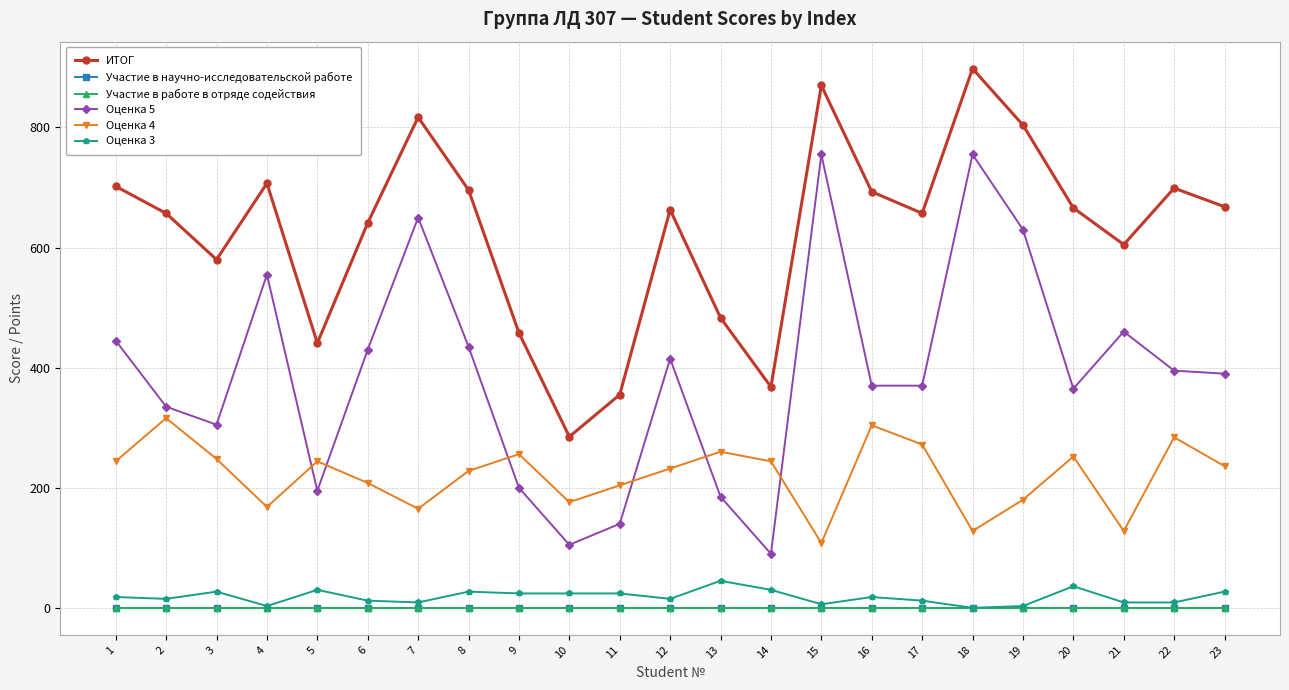

Where is the first local minimum for Оценка 3?

2